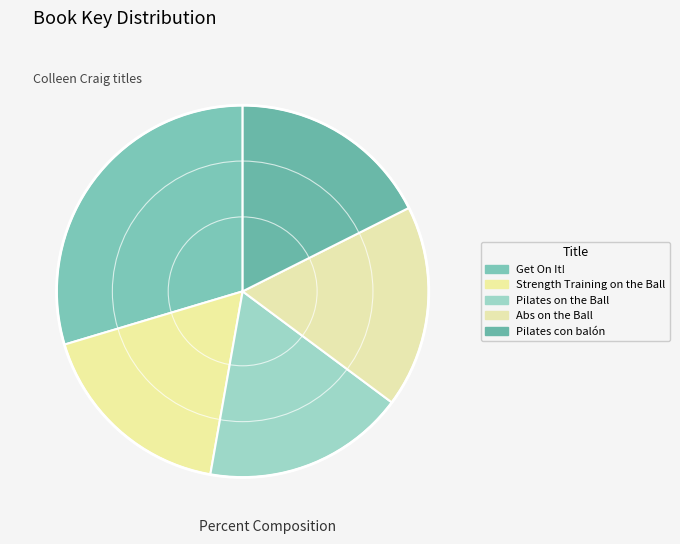

To the nearest percent, what is the average slice percentage?

20%